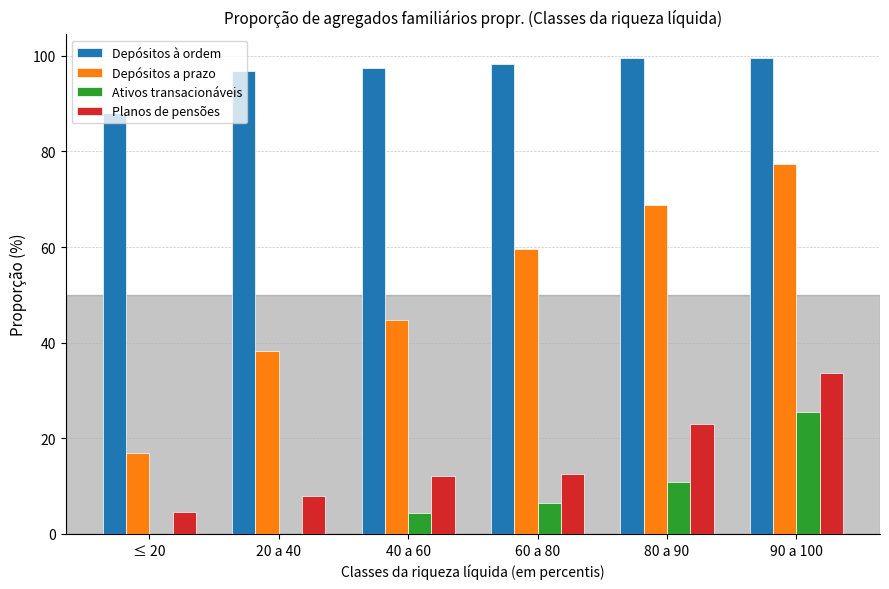

The Depósitos a prazo series shows 80.1 at 60 a 80. True or false?

False